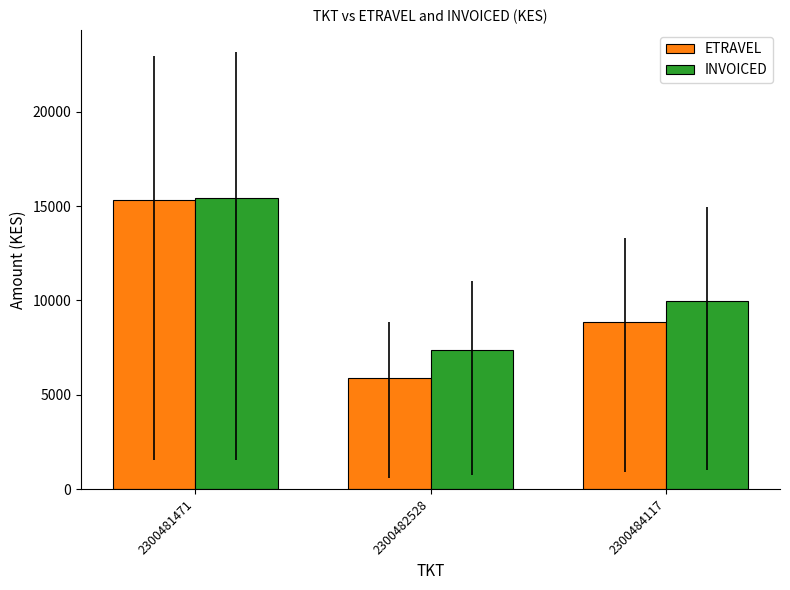

At which category does the chart reach its minimum across all series?

2300482528